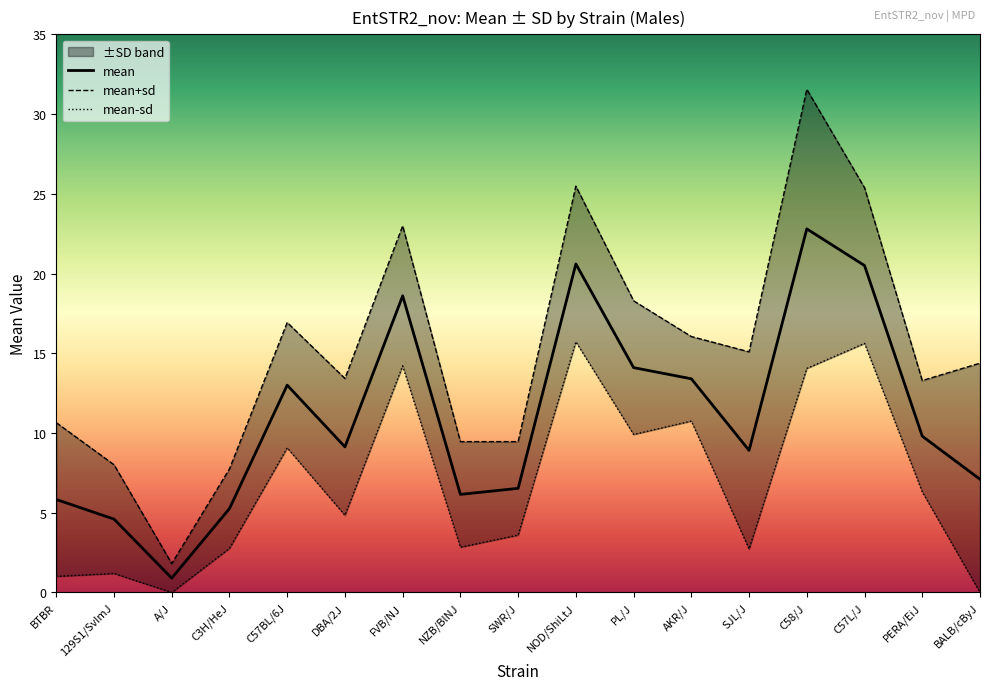

Reading left to right, list all the values displayed in this chart.

mean: 5.8	4.6	0.9	5.3	13.0	9.1	18.6	6.2	6.5	20.6	14.1	13.4	8.9	22.8	20.5	9.8	7.1
mean+sd: 10.7	8.0	1.8	7.8	16.9	13.4	23.0	9.5	9.5	25.5	18.3	16.1	15.1	31.6	25.4	13.3	14.4
mean-sd: 1.0	1.2	0.0	2.8	9.1	4.8	14.2	2.8	3.6	15.7	9.9	10.8	2.7	14.1	15.6	6.3	0.0